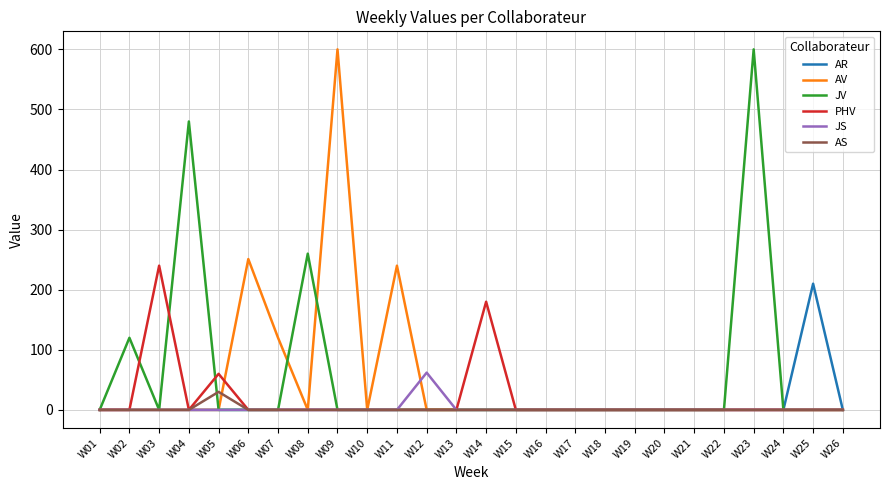

The AR series shows 0 at W22. True or false?

True